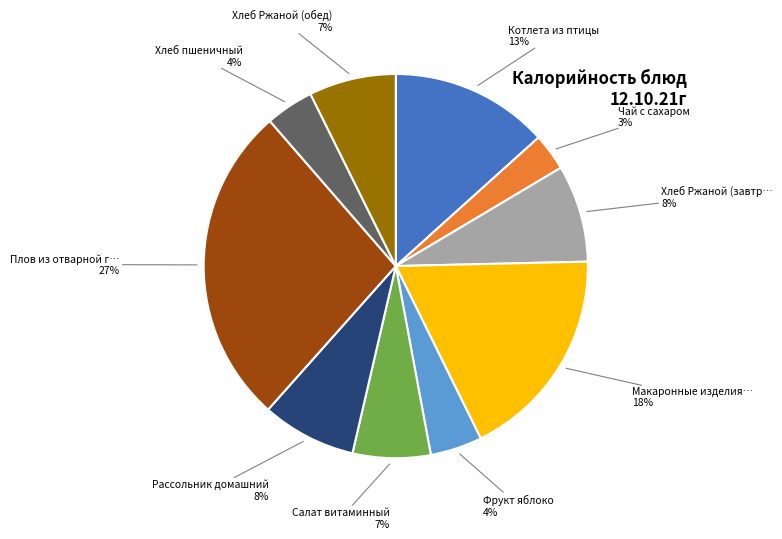

To the nearest percent, what is the difference between the largest and smallest slice percentages?

24%